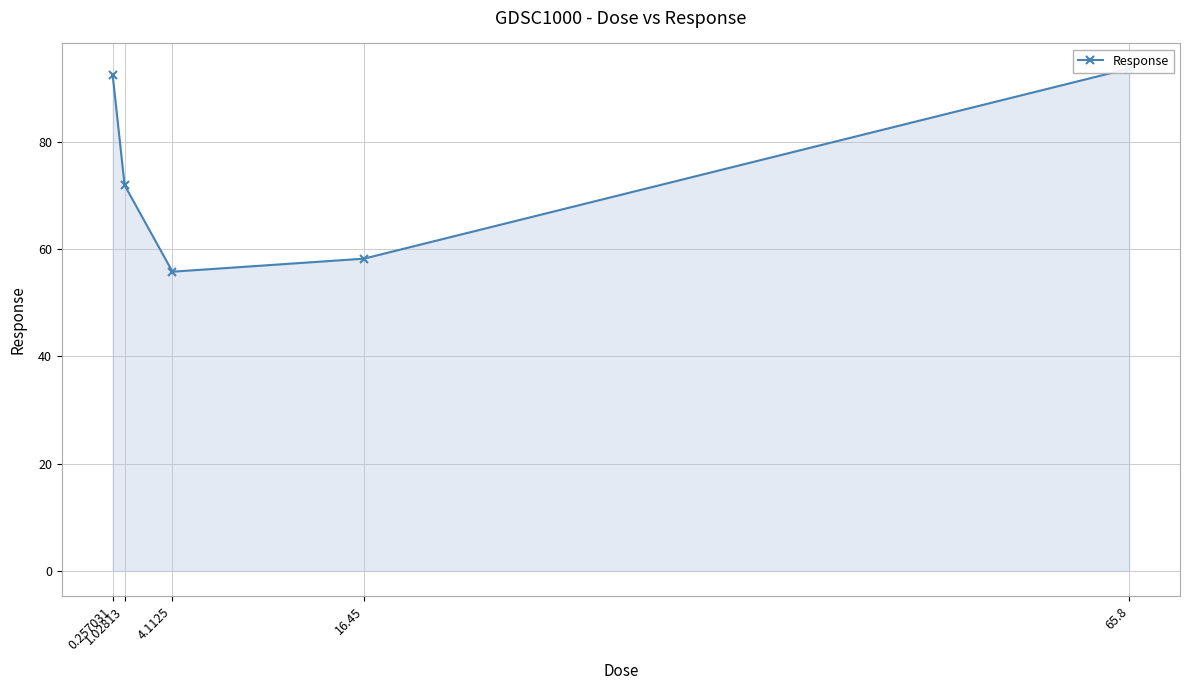

What is the smallest value displayed?

55.8